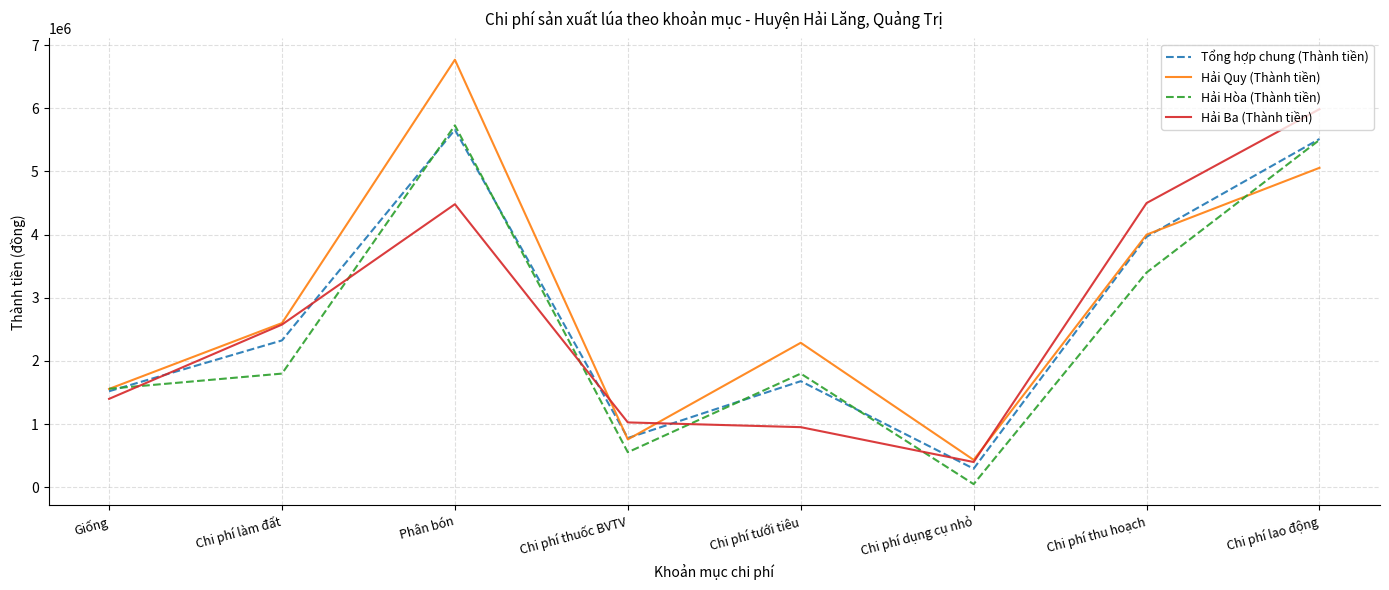

The Hải Quy (Thành tiền) series shows 1557333.3 at Giống. True or false?

True